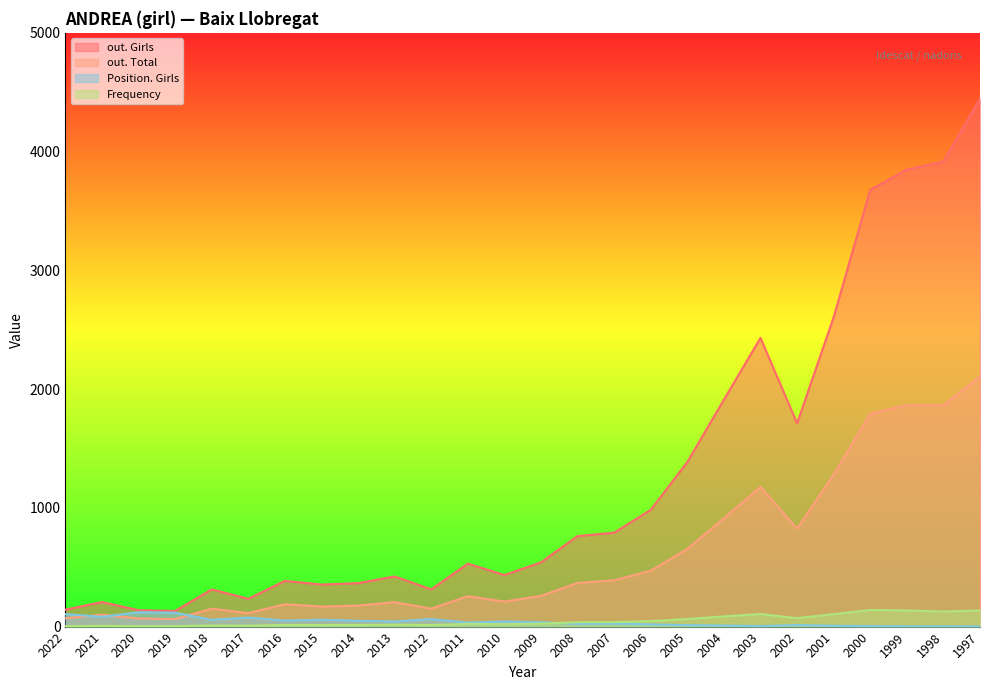

What are all the series names shown in the legend?

out. Girls, out. Total, Position. Girls, Frequency